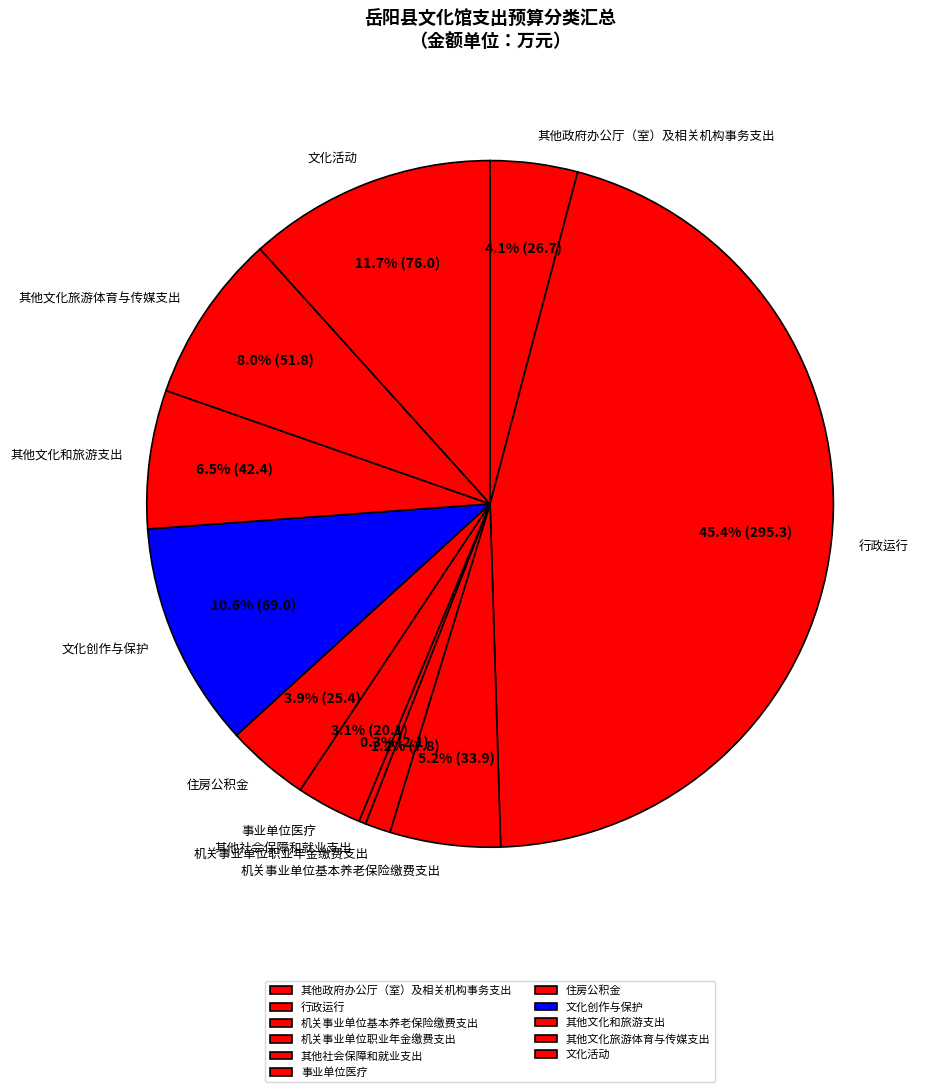

What is the ratio of the value at 事业单位医疗 to the value at 其他社会保障和就业支出?

9.5